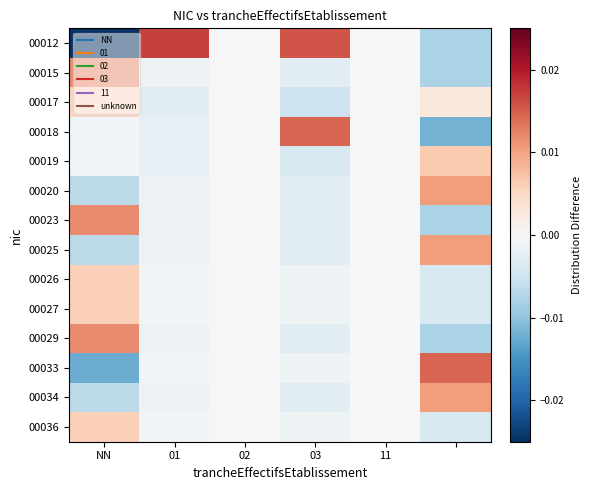

Reading left to right, what are all the values shown in this chart?

00012: -0.0	0.0	0.0	0.0	0.0	-0.0
00015: 0.0	-0.0	0.0	-0.0	0.0	-0.0
00017: 0.0	-0.0	0.0	-0.0	0.0	0.0
00018: -0.0	-0.0	0.0	0.0	0.0	-0.0
00019: -0.0	-0.0	0.0	-0.0	0.0	0.0
00020: -0.0	-0.0	0.0	-0.0	0.0	0.0
00023: 0.0	-0.0	0.0	-0.0	0.0	-0.0
00025: -0.0	-0.0	0.0	-0.0	0.0	0.0
00026: 0.0	-0.0	0.0	-0.0	0.0	-0.0
00027: 0.0	-0.0	0.0	-0.0	0.0	-0.0
00029: 0.0	-0.0	0.0	-0.0	0.0	-0.0
00033: -0.0	-0.0	0.0	-0.0	0.0	0.0
00034: -0.0	-0.0	0.0	-0.0	0.0	0.0
00036: 0.0	-0.0	0.0	-0.0	0.0	-0.0